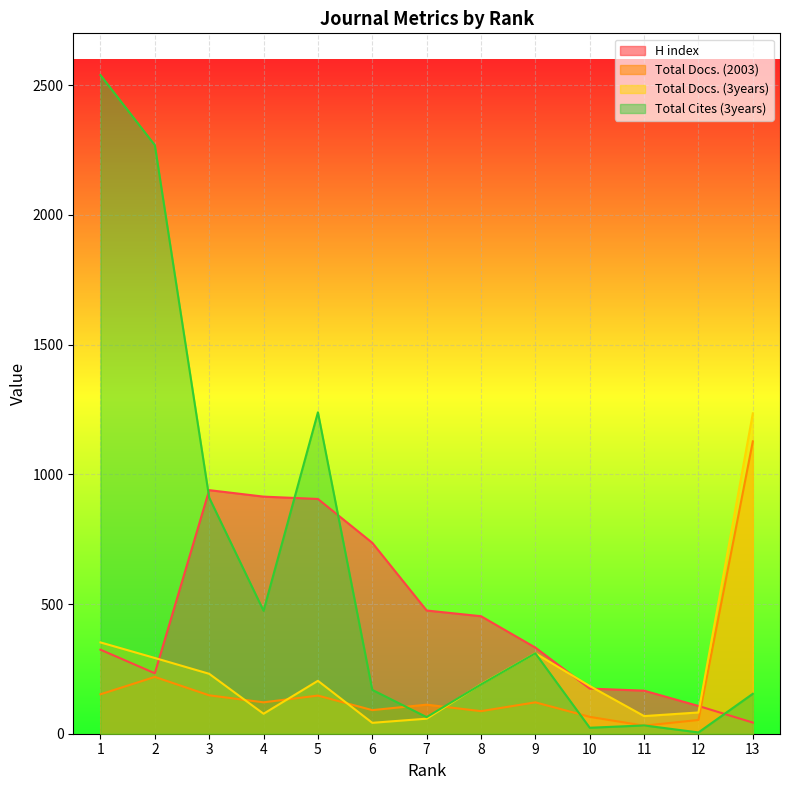

At which category does the chart reach its peak across all series?

1